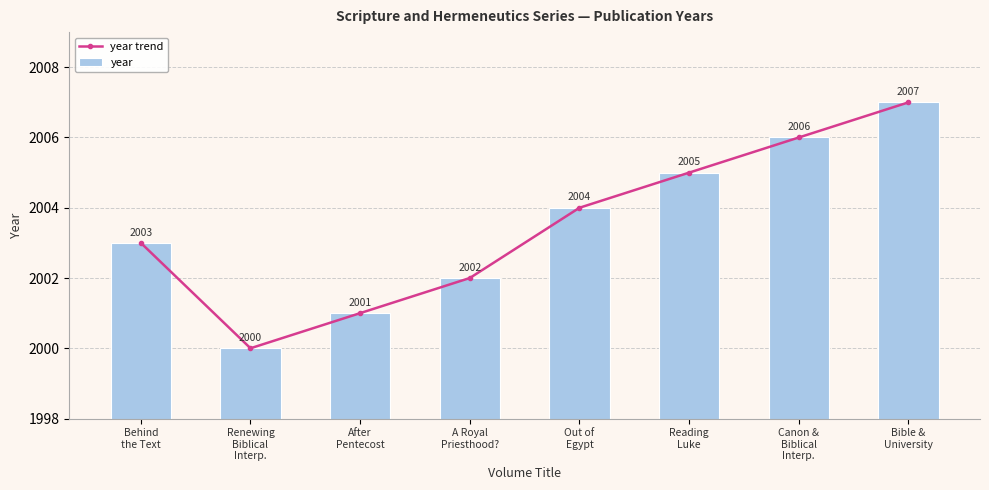

At which category is the sum across all series the highest?

Bible &
University